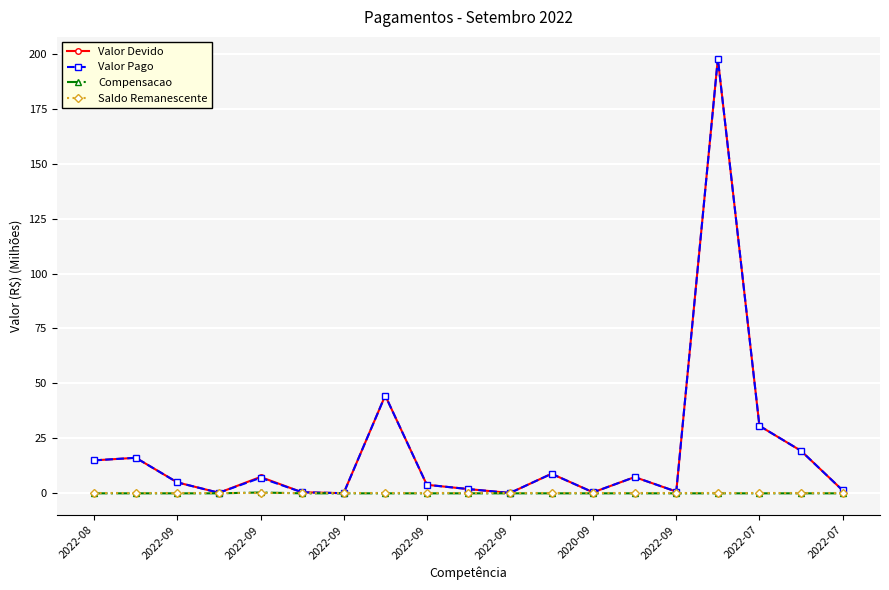

How many data points does each series have?

19